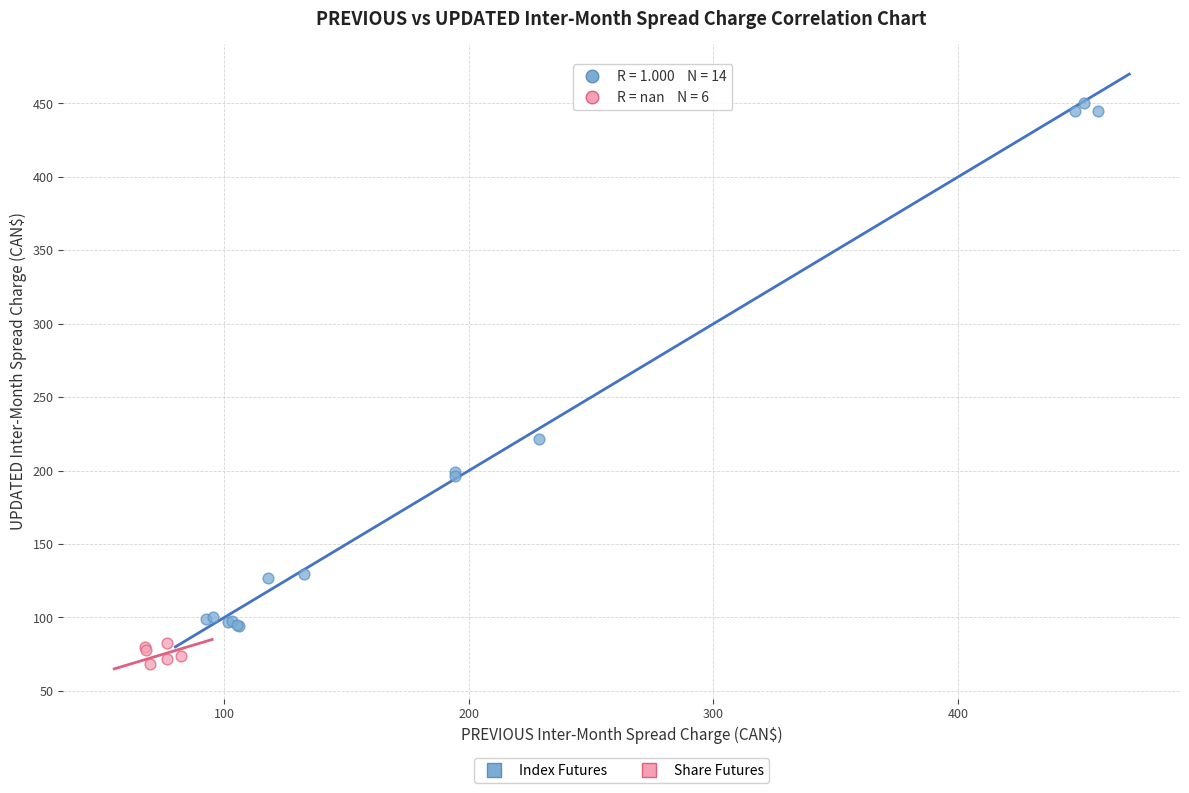

What are all the series names shown in the legend?

Index Futures, Share Futures